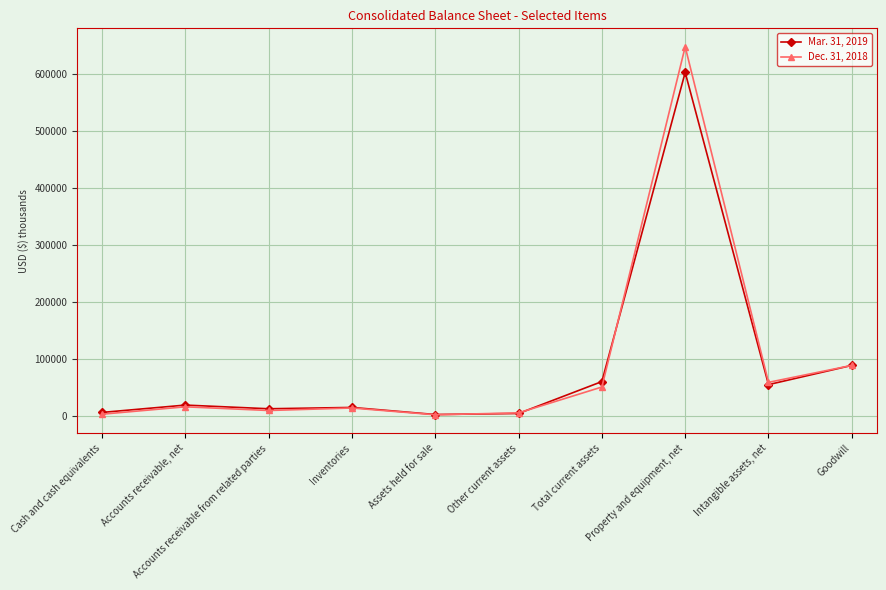

List the labels in order of Mar. 31, 2019 value, smallest first.

Assets held for sale, Other current assets, Cash and cash equivalents, Accounts receivable from related parties, Inventories, Accounts receivable, net, Intangible assets, net, Total current assets, Goodwill, Property and equipment, net